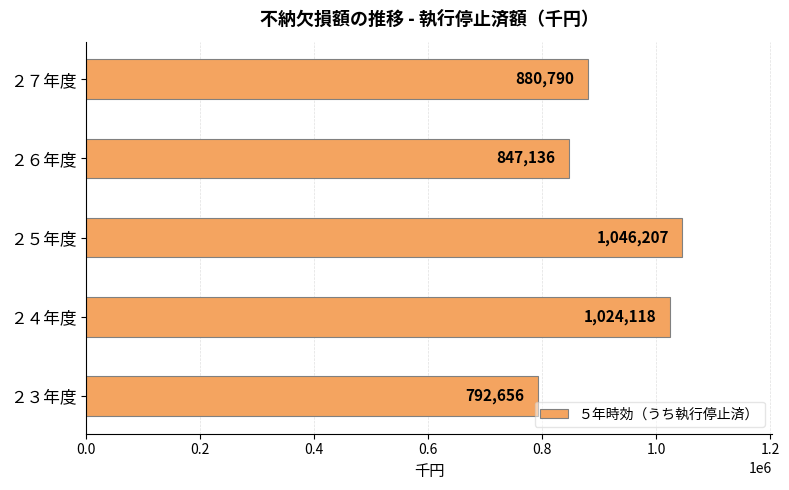

The value at ２４年度 is 1024118. True or false?

True